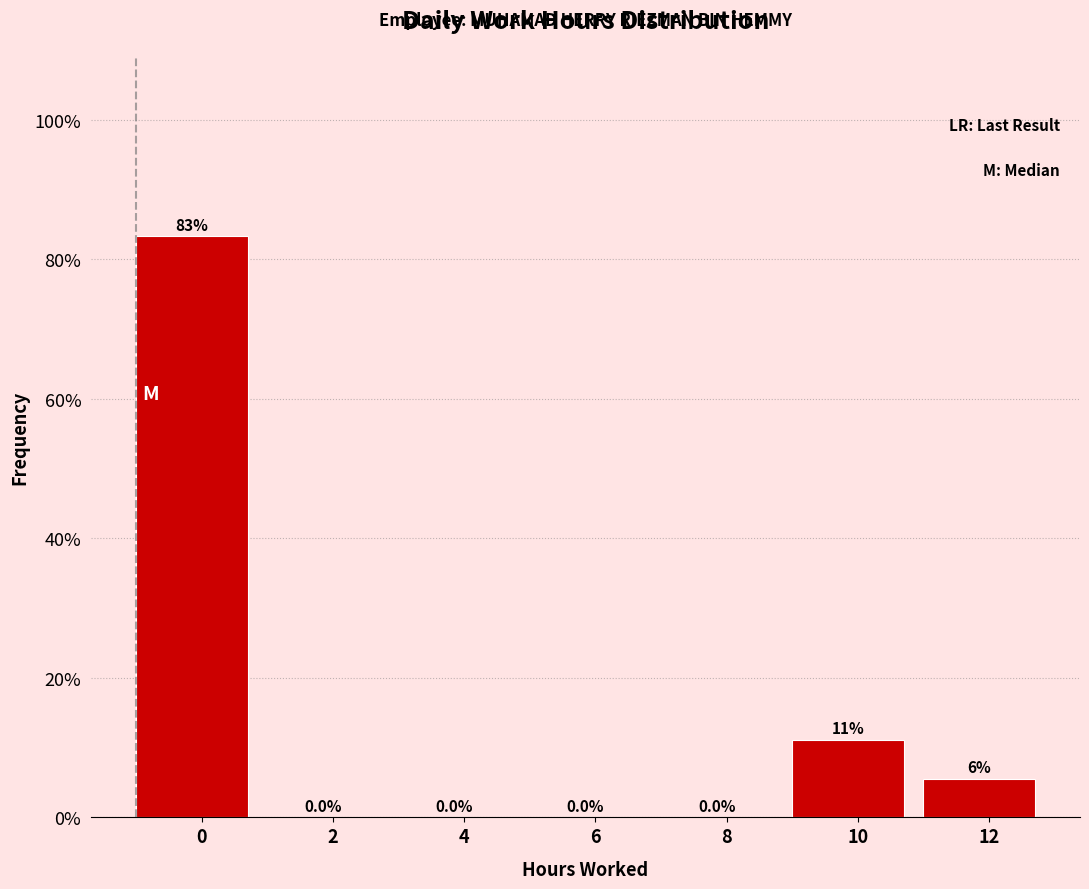

Between 12 and 8, which is larger?

12